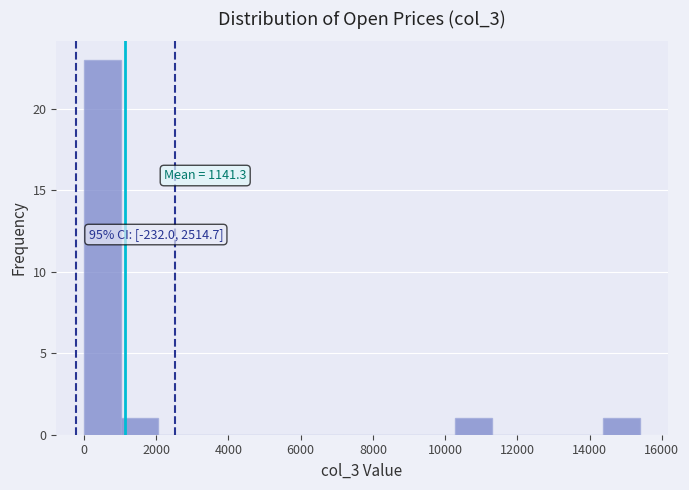

Which range on the x-axis has the tallest bar?

0 to 1000